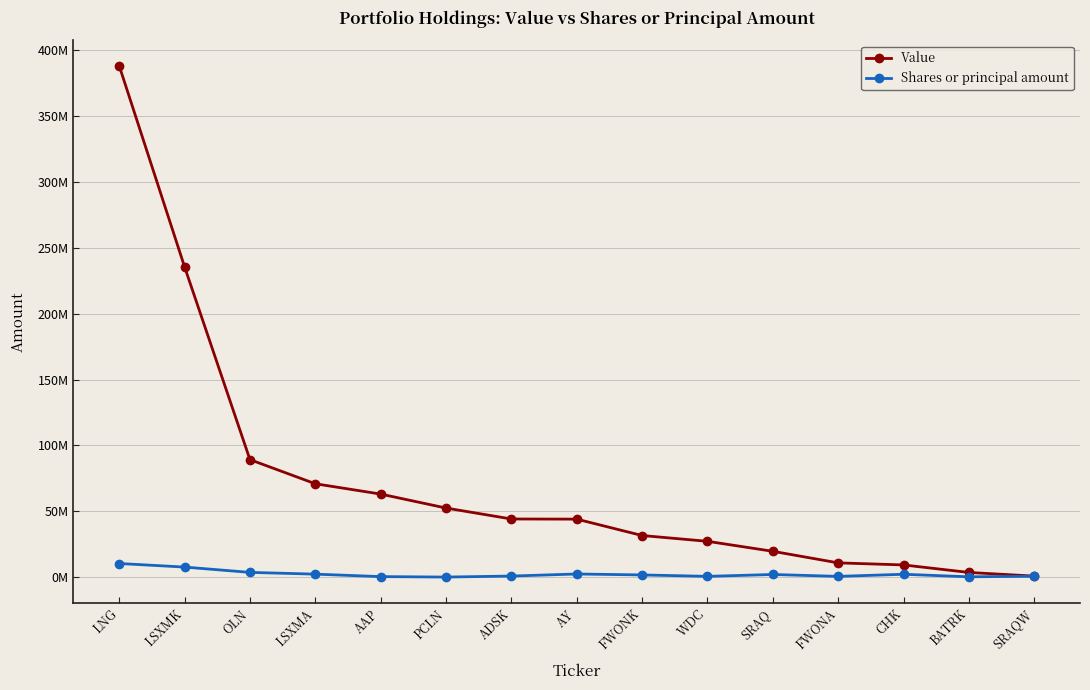

Which series changed the most between OLN and WDC?

Value